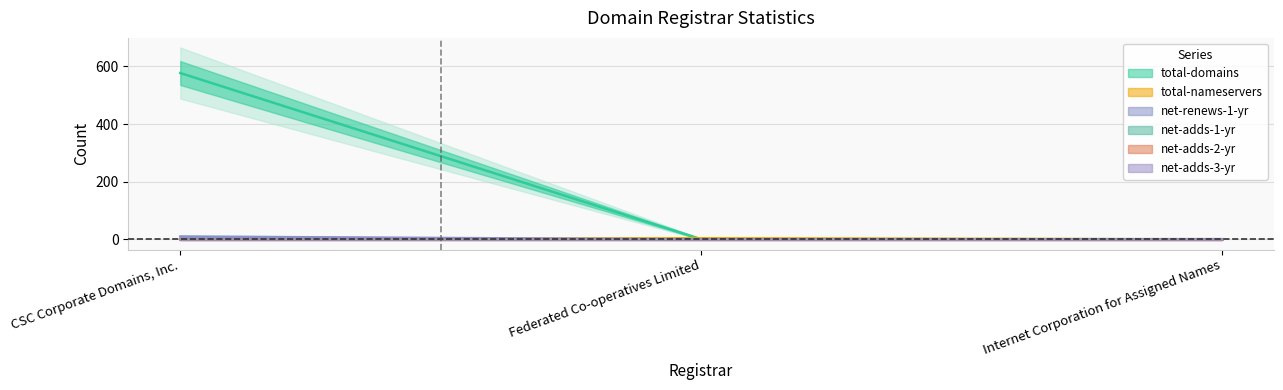

The value of total-domains at Federated Co-operatives Limited is 0. True or false?

True